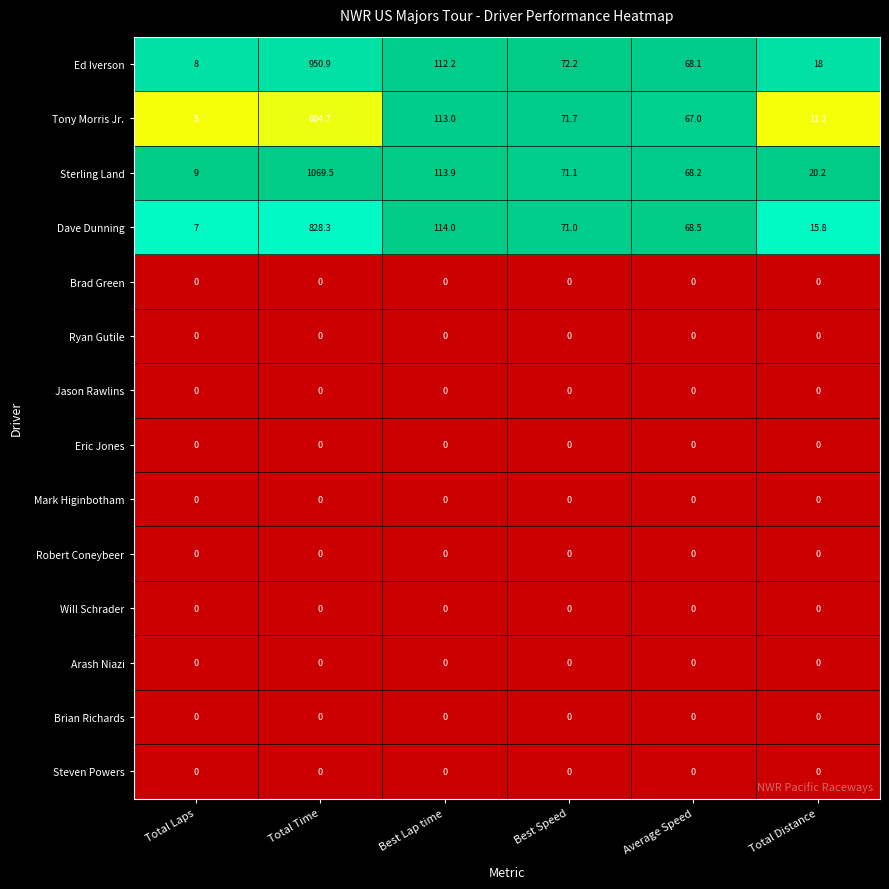

The value of Steven Powers at Total Distance is 0.0. True or false?

True